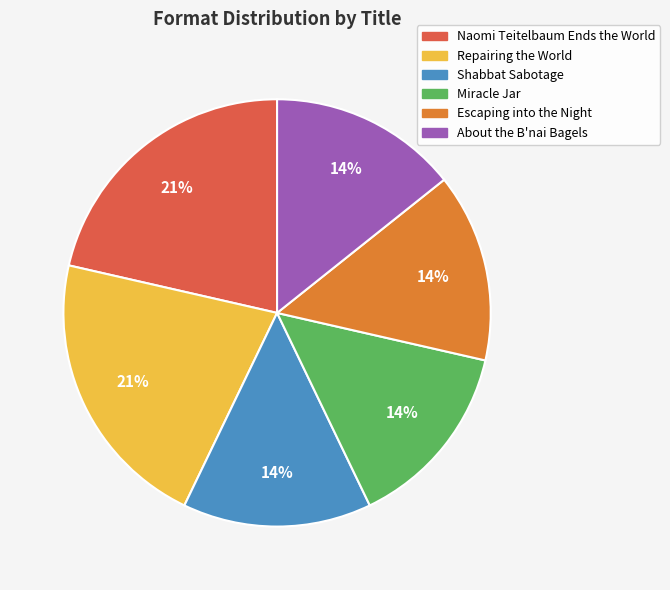

What is the ratio of the value at Escaping into the Night to the value at Naomi Teitelbaum Ends the World?

0.7